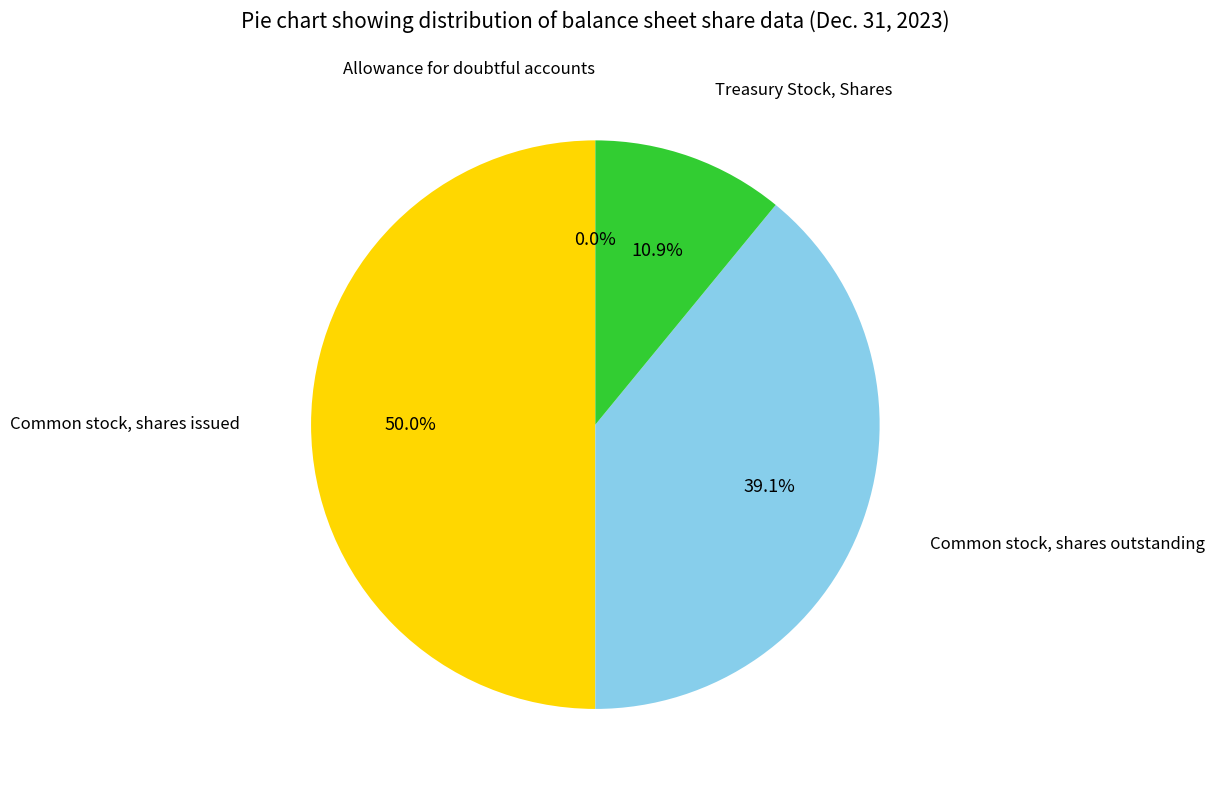

Count the number of slices in the pie.

4